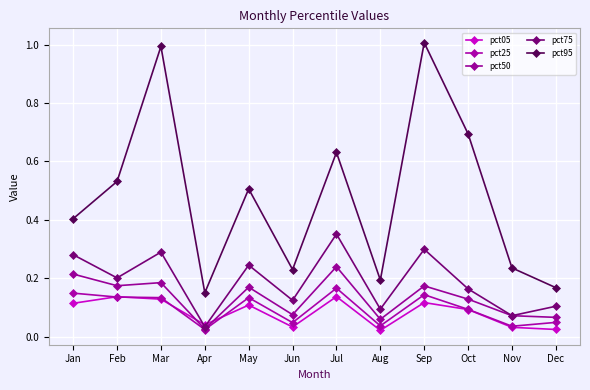

At Mar, list the series in order from largest to smallest.

pct95, pct75, pct50, pct25, pct05